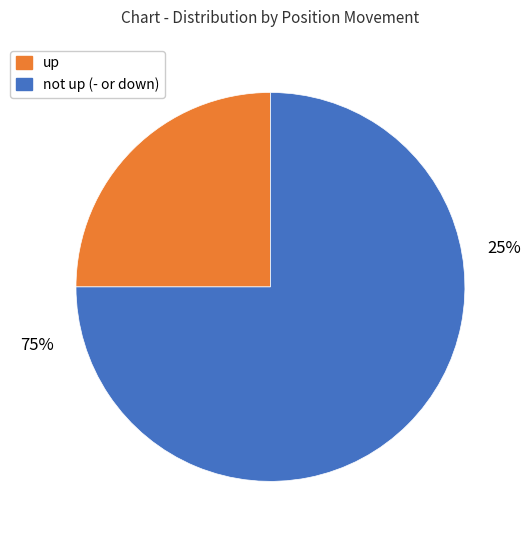

Is it true that up is 35% of the pie?

False